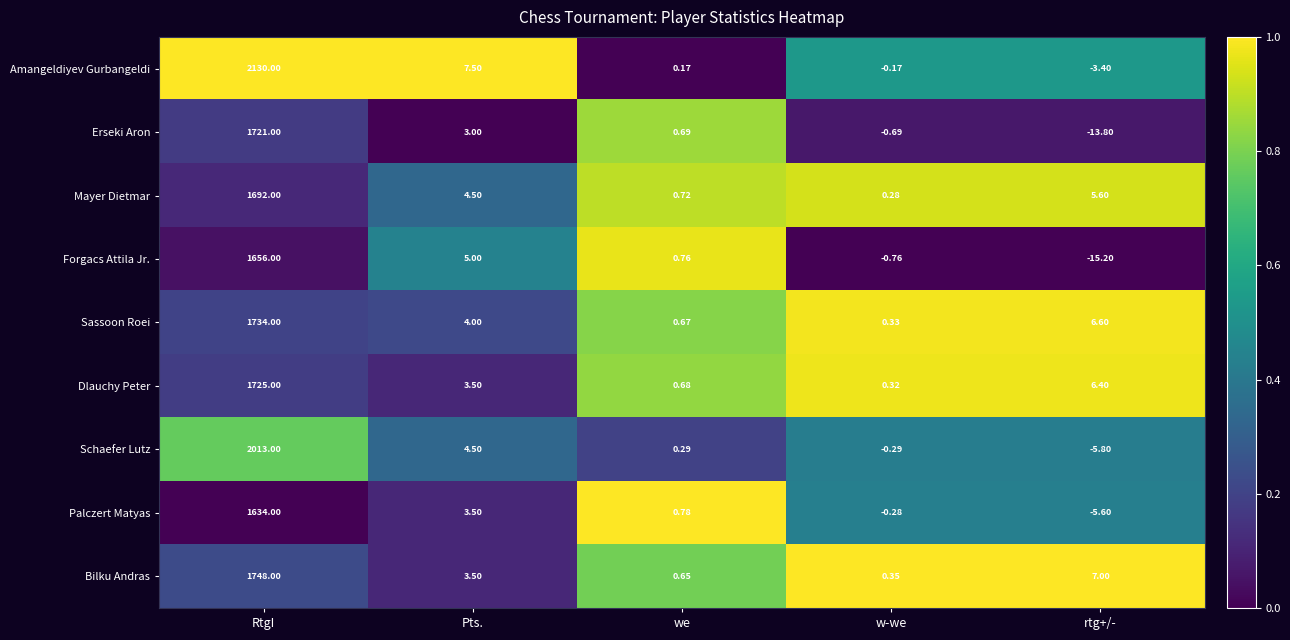

Where is Mayer Dietmar nearest to the value 846?

rtg+/-